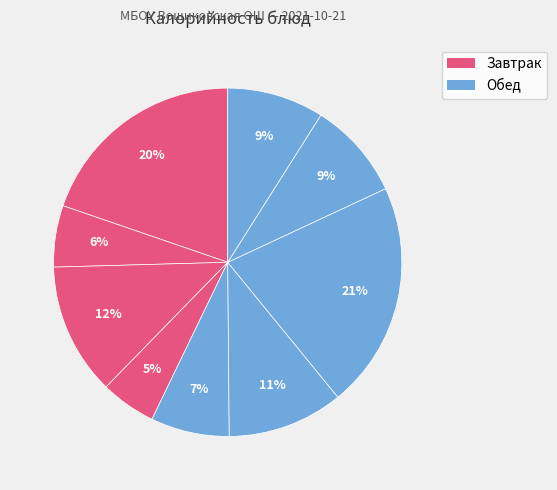

Count the number of slices in the pie.

9